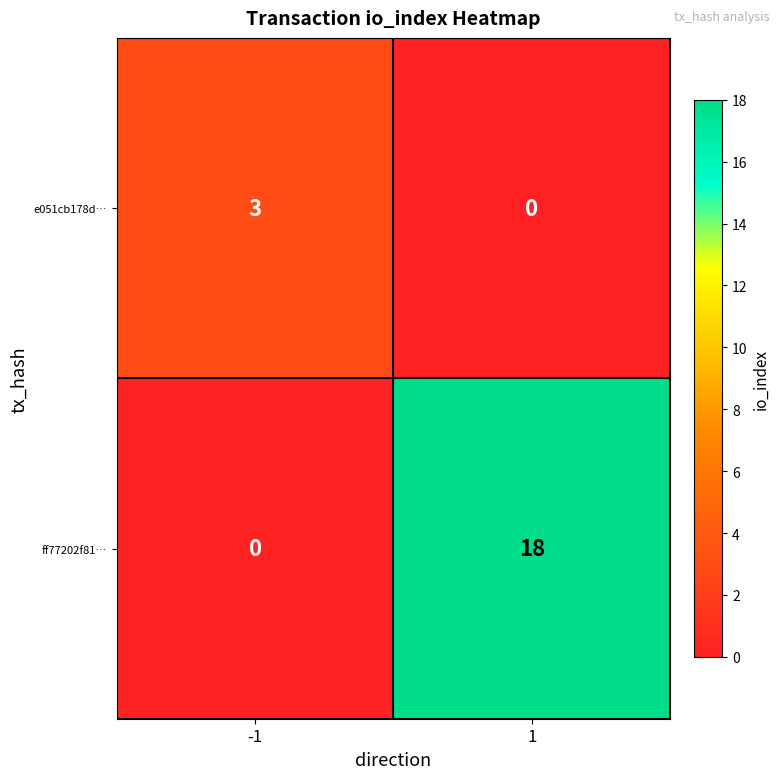

Reading left to right, list all the values displayed in this chart.

e051cb178d…: 3	0
ff77202f81…: 0	18